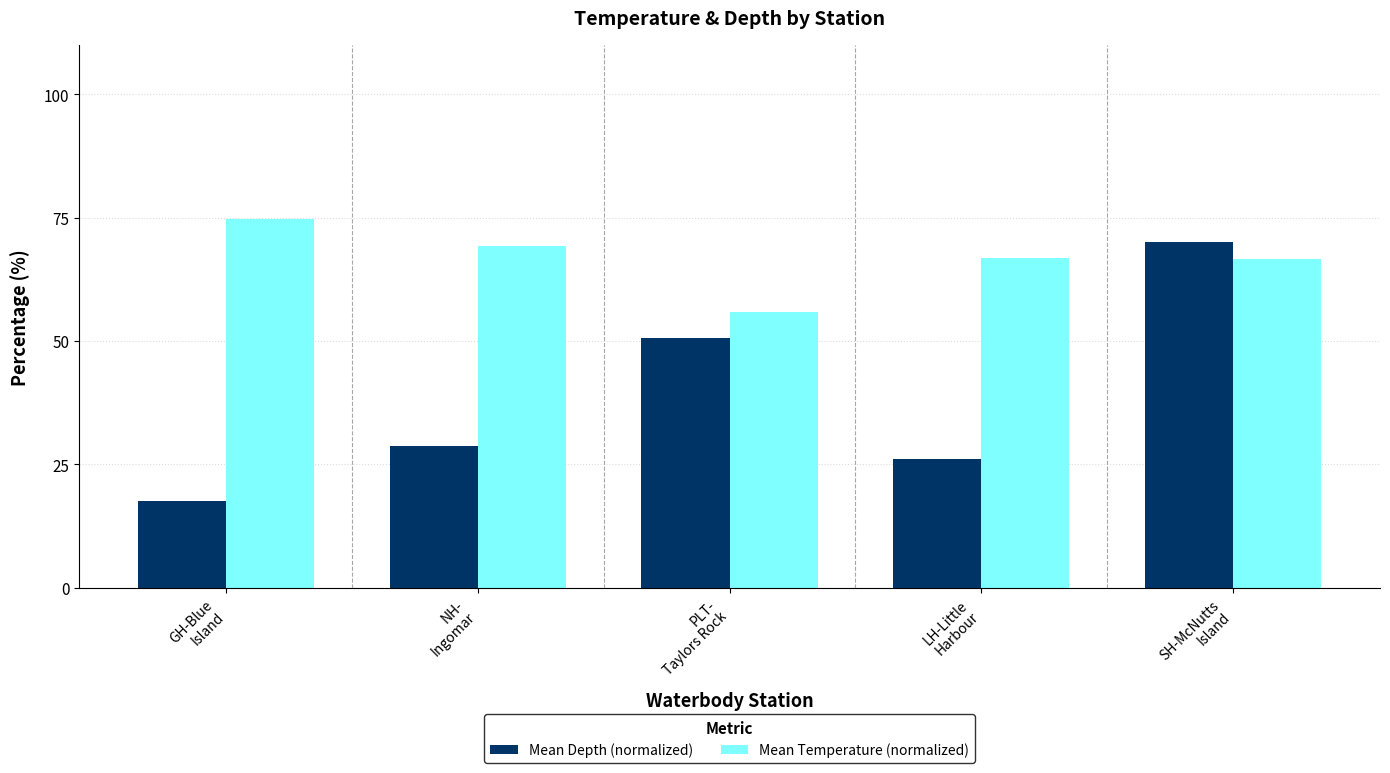

What is the value of the Mean Depth (normalized) bar at the 3rd from the left?

50.6